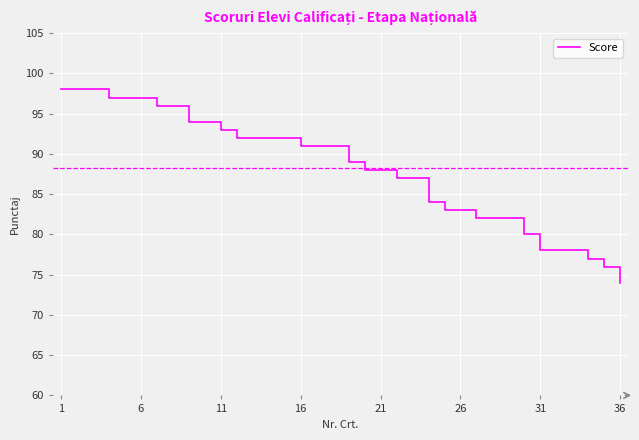

Reading left to right, list all the values displayed in this chart.

98	98	98	97	97	97	96	96	94	94	93	92	92	92	92	91	91	91	89	88	88	87	87	84	83	83	82	82	82	80	78	78	78	77	76	74